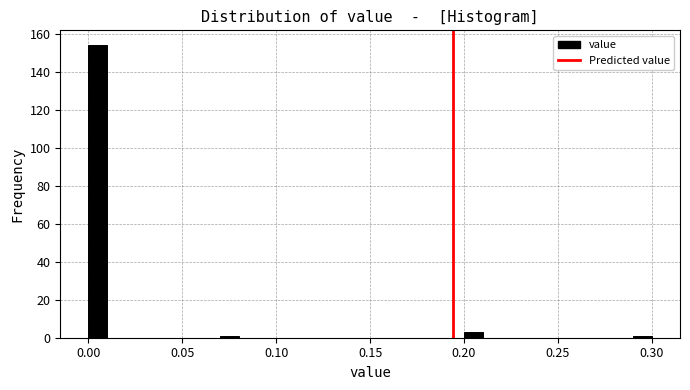

Read against the x-axis, roughly where is the centre of the tallest bar?

0.005